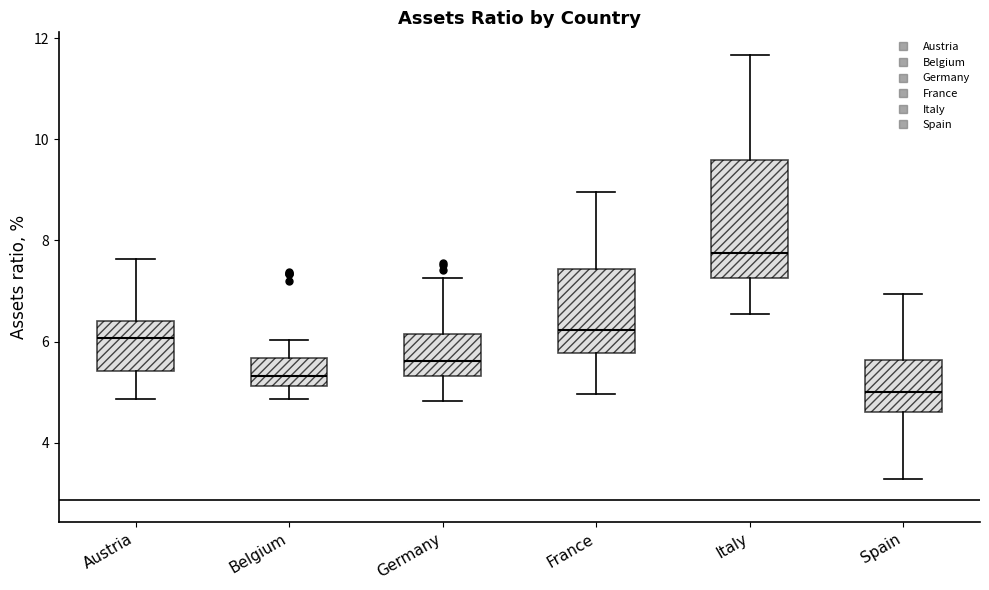

Which box is the tallest, from its lower edge to its upper edge?

Italy